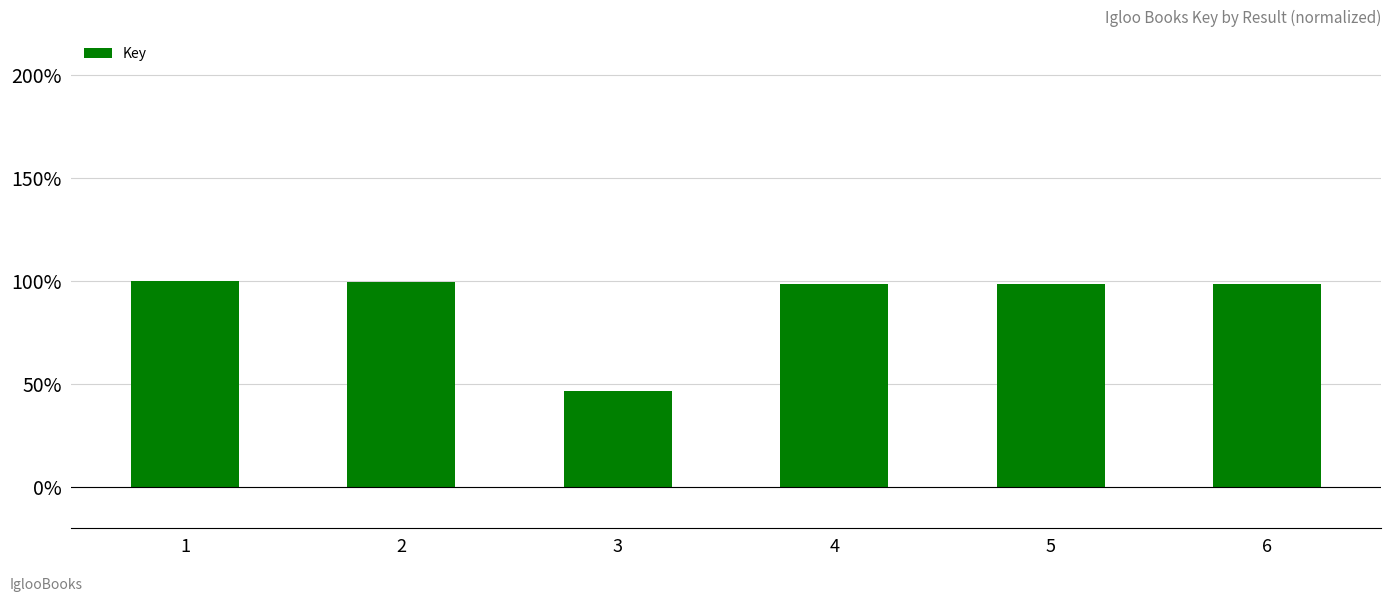

True or false: the data shows 169.2 at 1.

False